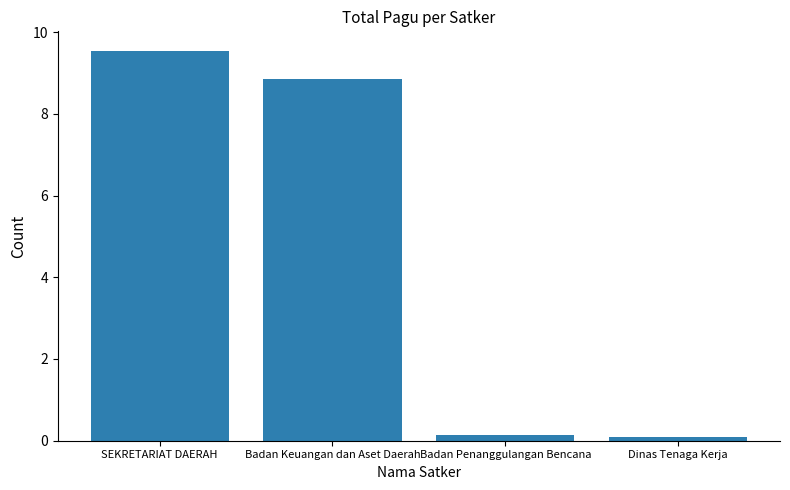

Reading left to right, transcribe all the data shown in this chart.

SEKRETARIAT DAERAH=9.5	Badan Keuangan dan Aset Daerah=8.9	Badan Penanggulangan Bencana=0.1	Dinas Tenaga Kerja=0.1